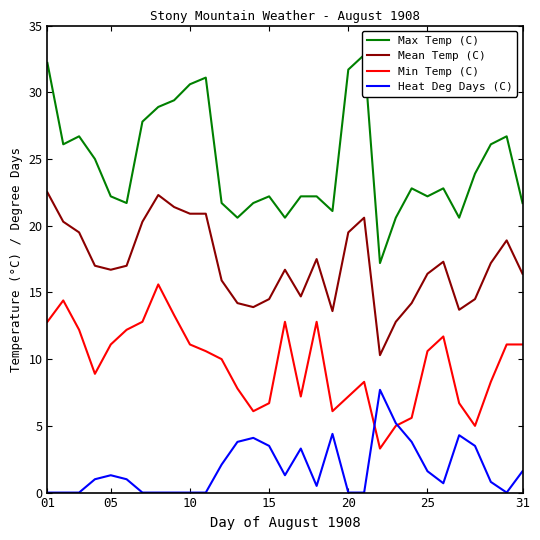

The value of Min Temp (C) at 05 is 11.1. True or false?

True